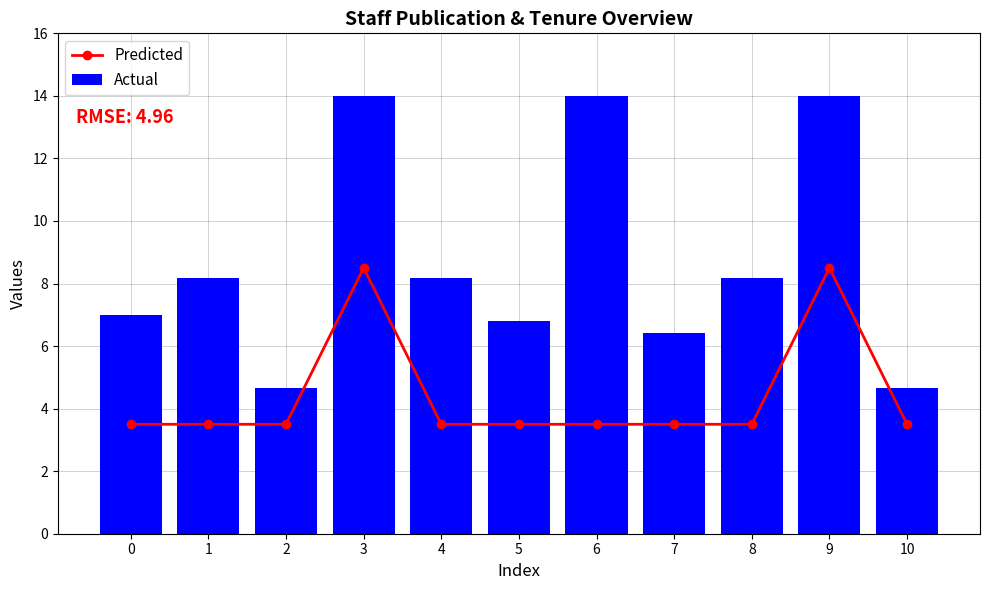

Rank the series by their maximum value, from highest to lowest.

Actual, Predicted